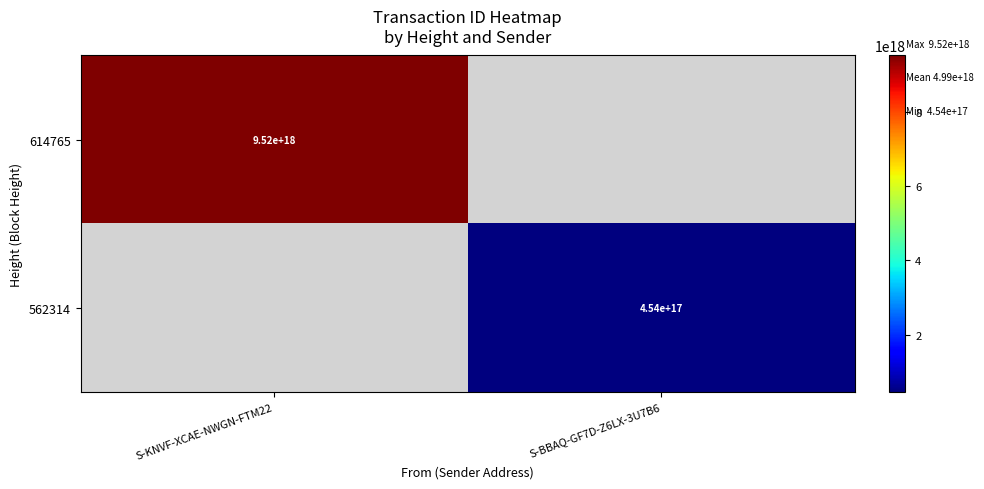

At how many categories does at least one series exceed 5725953411419344896?

1